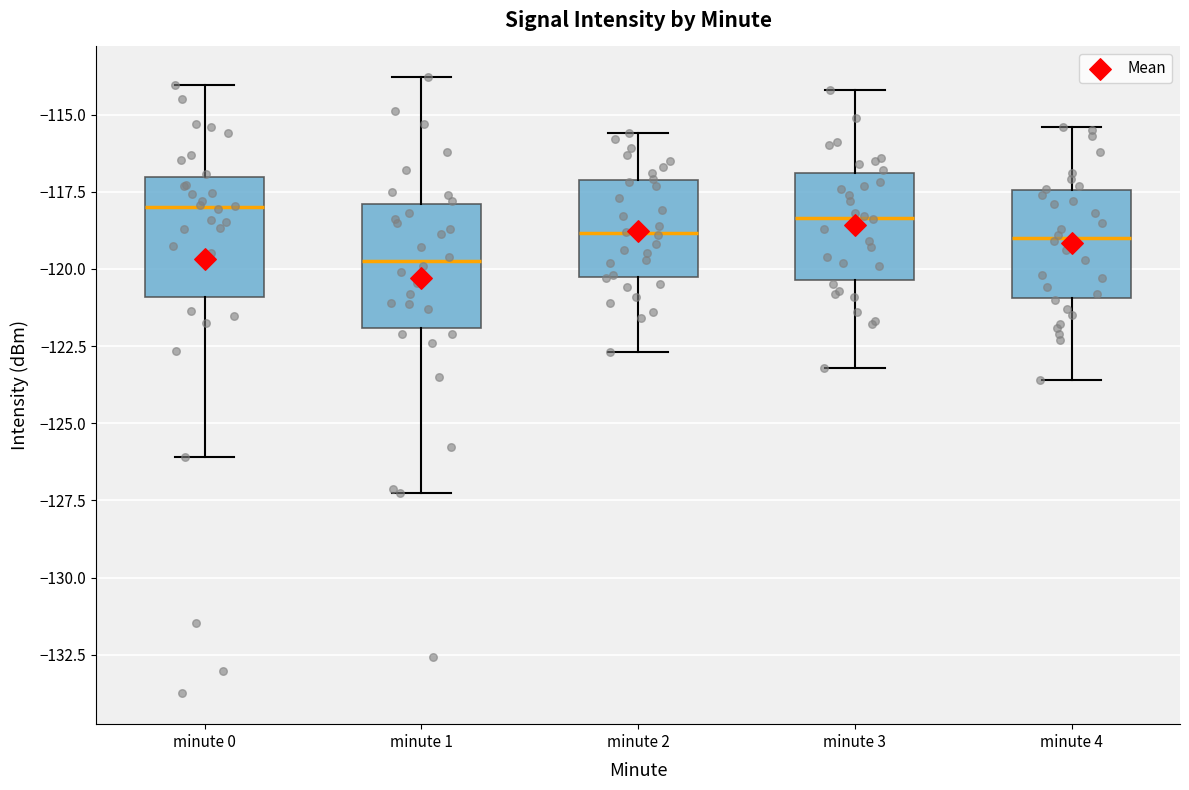

Reading left to right, transcribe this box plot: for each box, give where its median line is, the range the box spans, and where its two whiskers end, as read against the y-axis. The values are not printed on the chart, so give them approximately, as read against the axis.

minute 0: median -118.0, box -121.0 to -117.0, whiskers -126.0 to -114.0
minute 1: median -119.5, box -122.0 to -118.0, whiskers -127.5 to -114.0
minute 2: median -119.0, box -120.5 to -117.0, whiskers -122.5 to -115.5
minute 3: median -118.5, box -120.5 to -117.0, whiskers -123.0 to -114.0
minute 4: median -119.0, box -121.0 to -117.5, whiskers -123.5 to -115.5